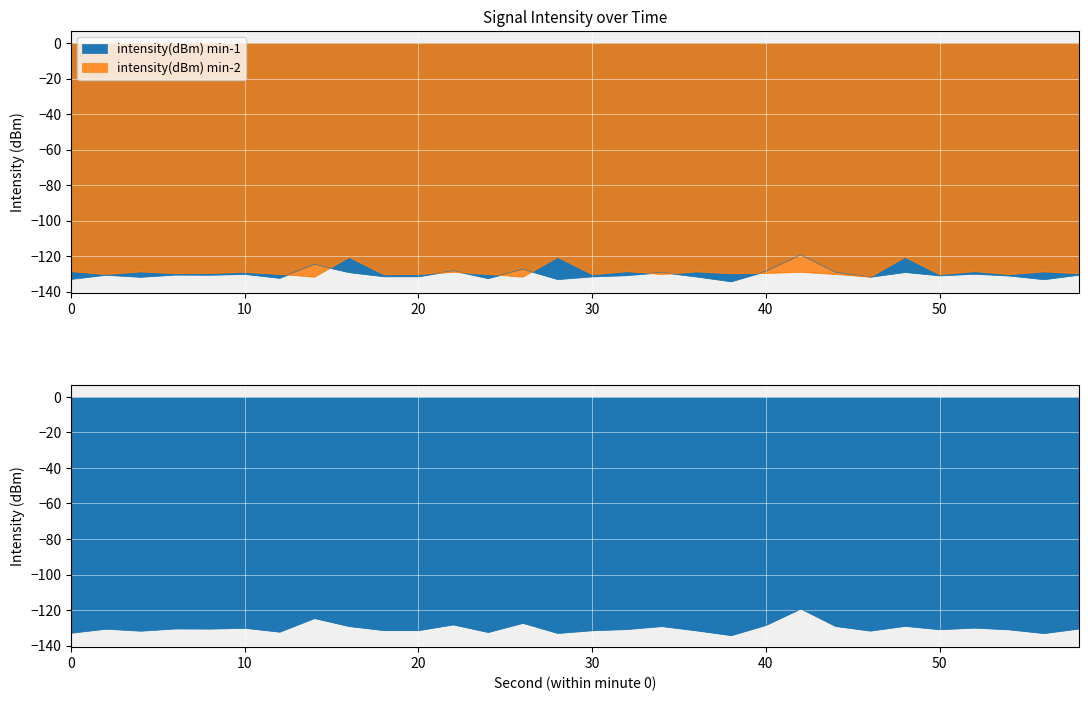

Where does the intensity(dBm) min-1 series first go above -130?

14